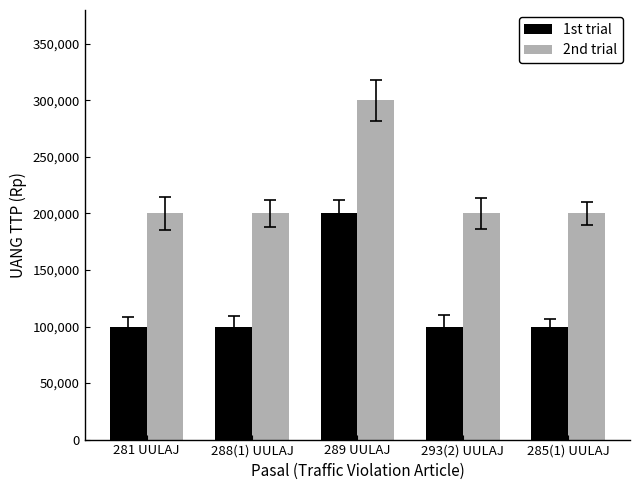

Reading left to right, what are all the values shown in this chart?

1st trial: 100000	100000	200000	100000	100000
2nd trial: 200000	200000	300000	200000	200000